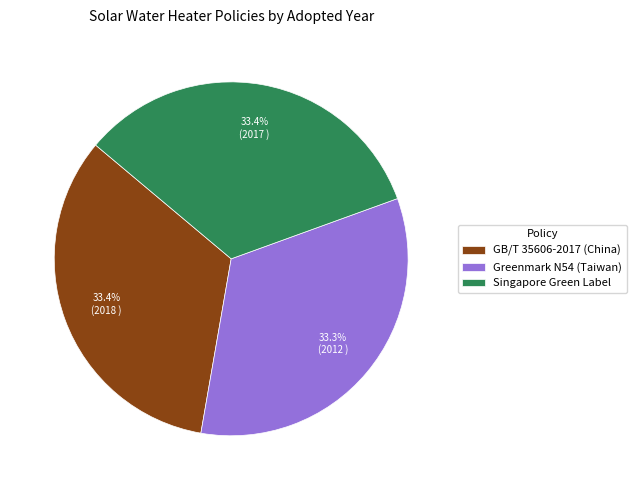

Count the number of slices in the pie.

3